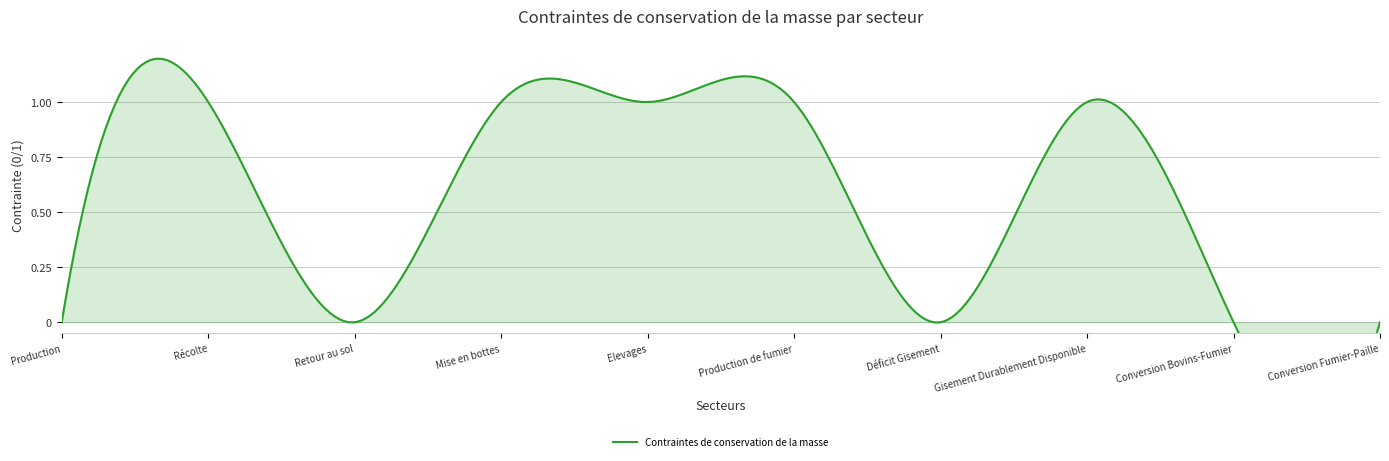

The chart shows a value of 0 at Conversion Bovins-Fumier. True or false?

False